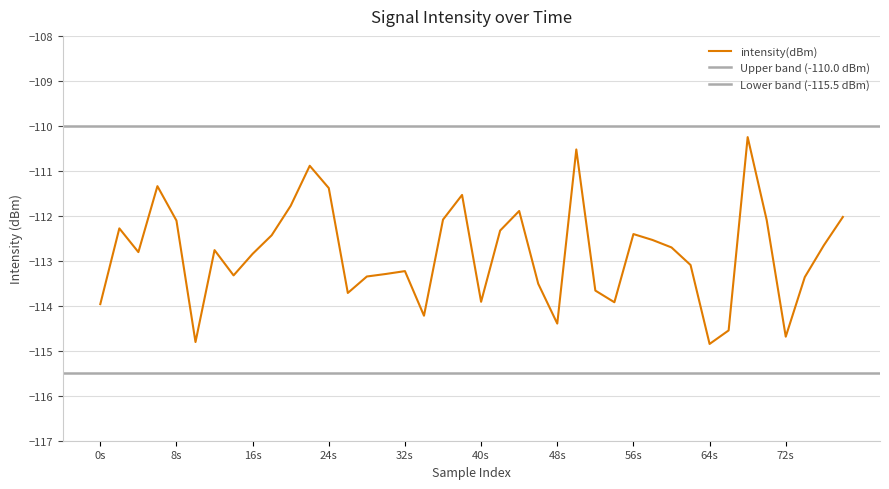

The chart shows a value of -27.5 at 64s. True or false?

False